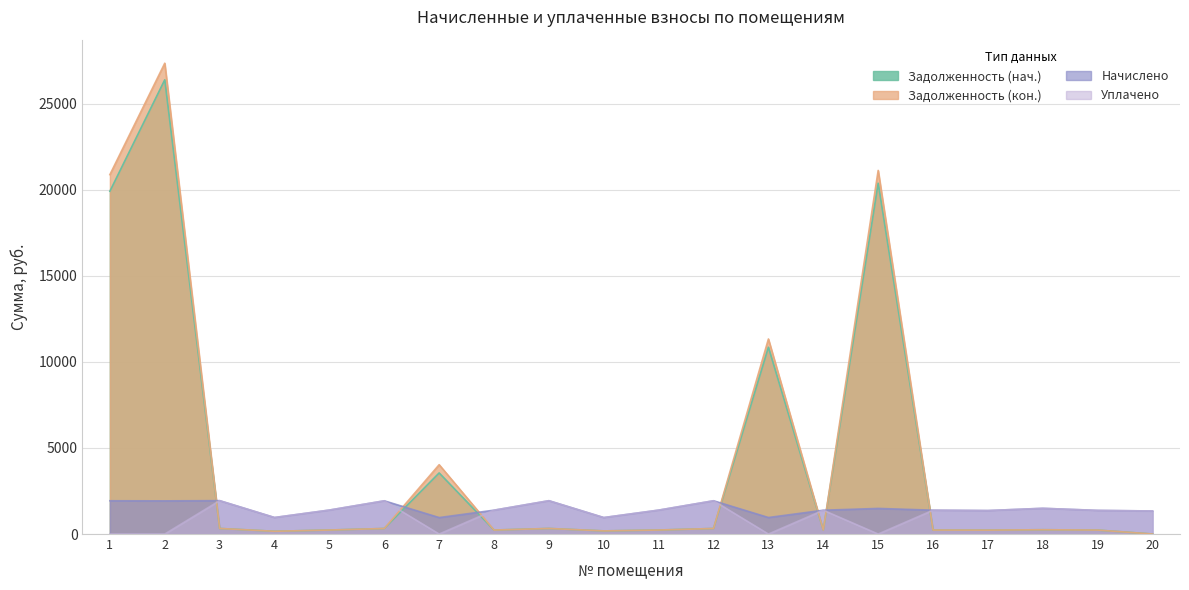

Which series has the largest total across all categories?

zadolzhennost_col6